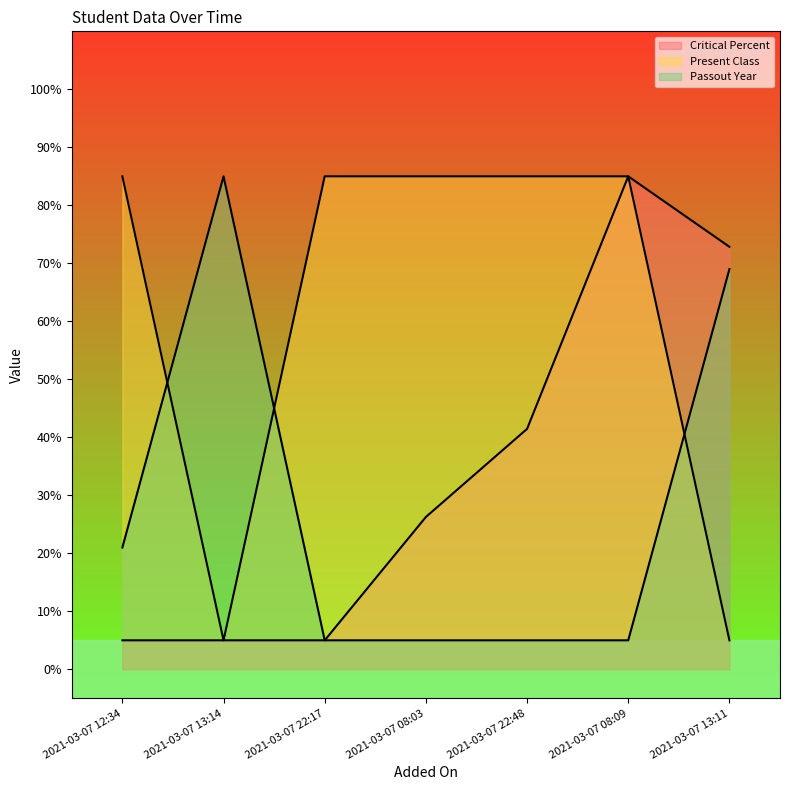

Rank the series by their maximum value, from lowest to highest.

Critical Percent, Present Class, Passout Year